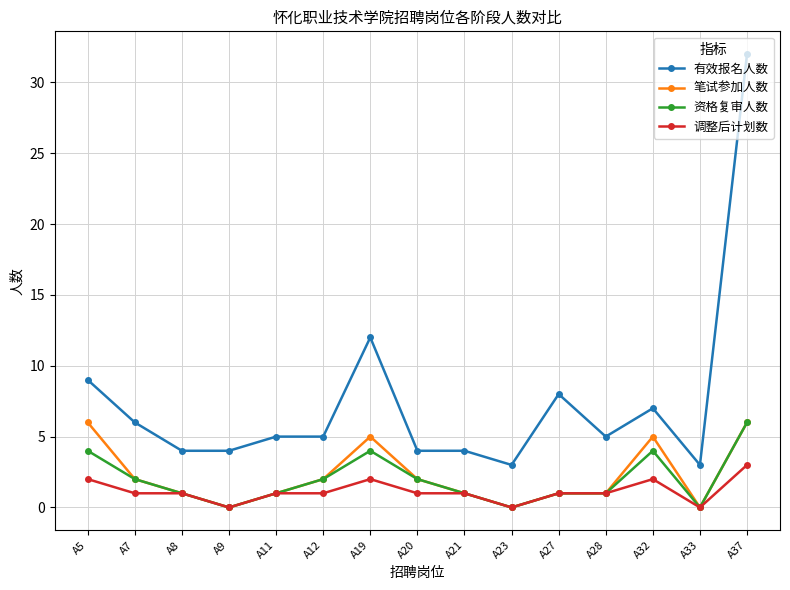

Which series has the largest total across all categories?

有效报名人数